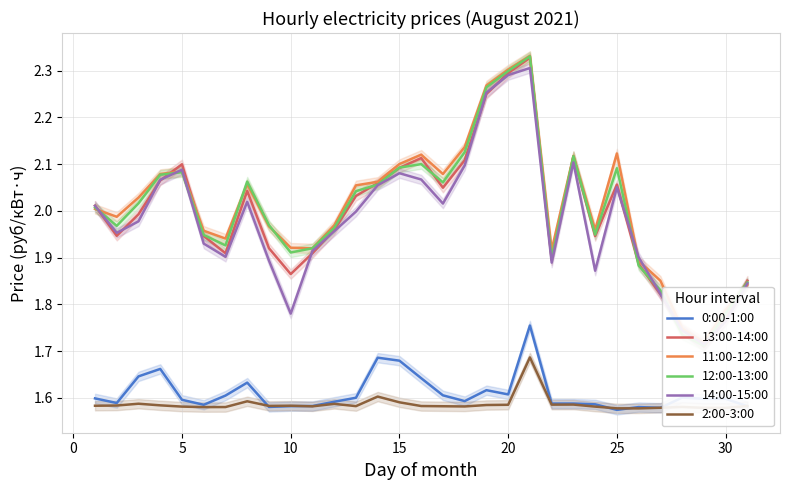

At how many categories does at least one series exceed 1?

31